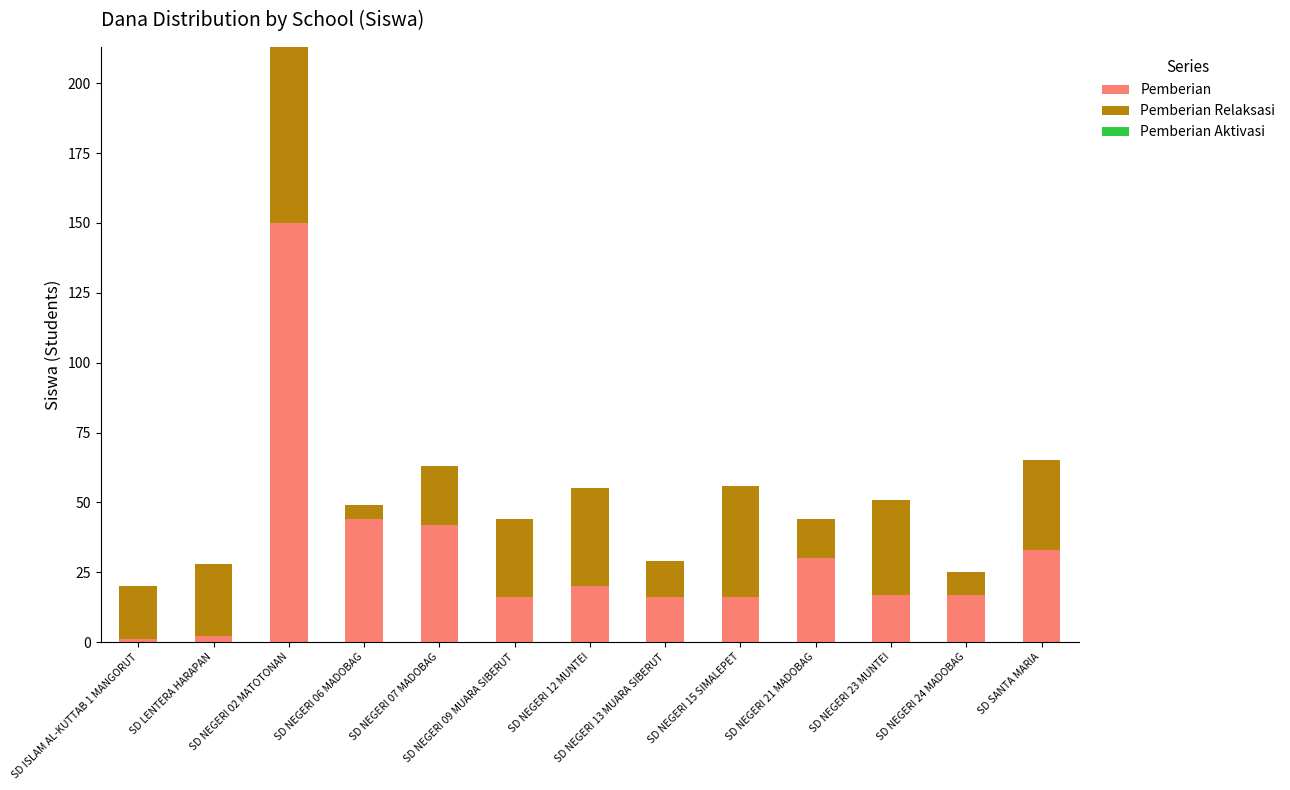

What is the difference between the maximum and minimum values in the Pemberian series?

149